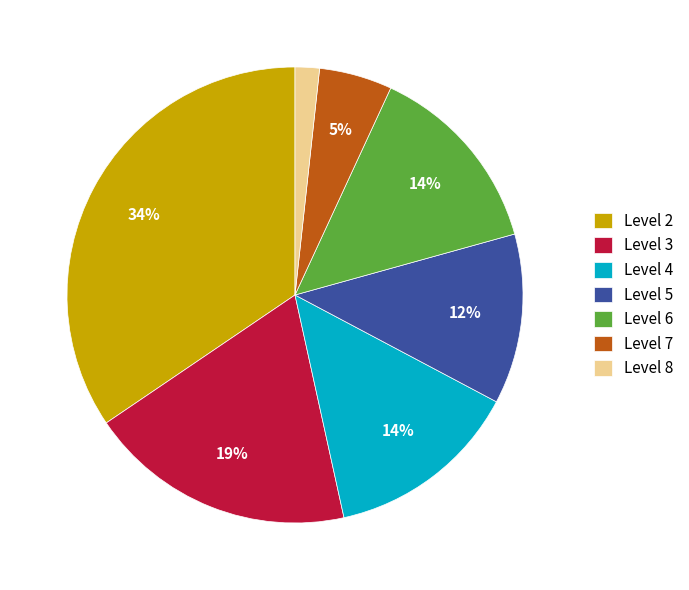

Between Level 7 and Level 5, which is larger?

Level 5